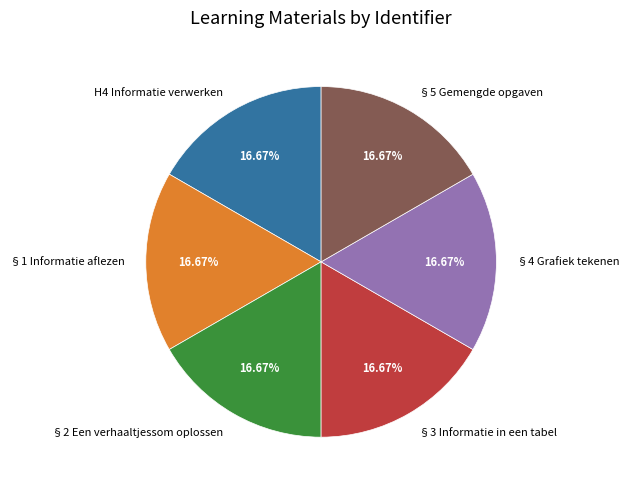

What is the ratio of the value at §2 Een verhaaltjessom oplossen to the value at H4 Informatie verwerken?

1.0